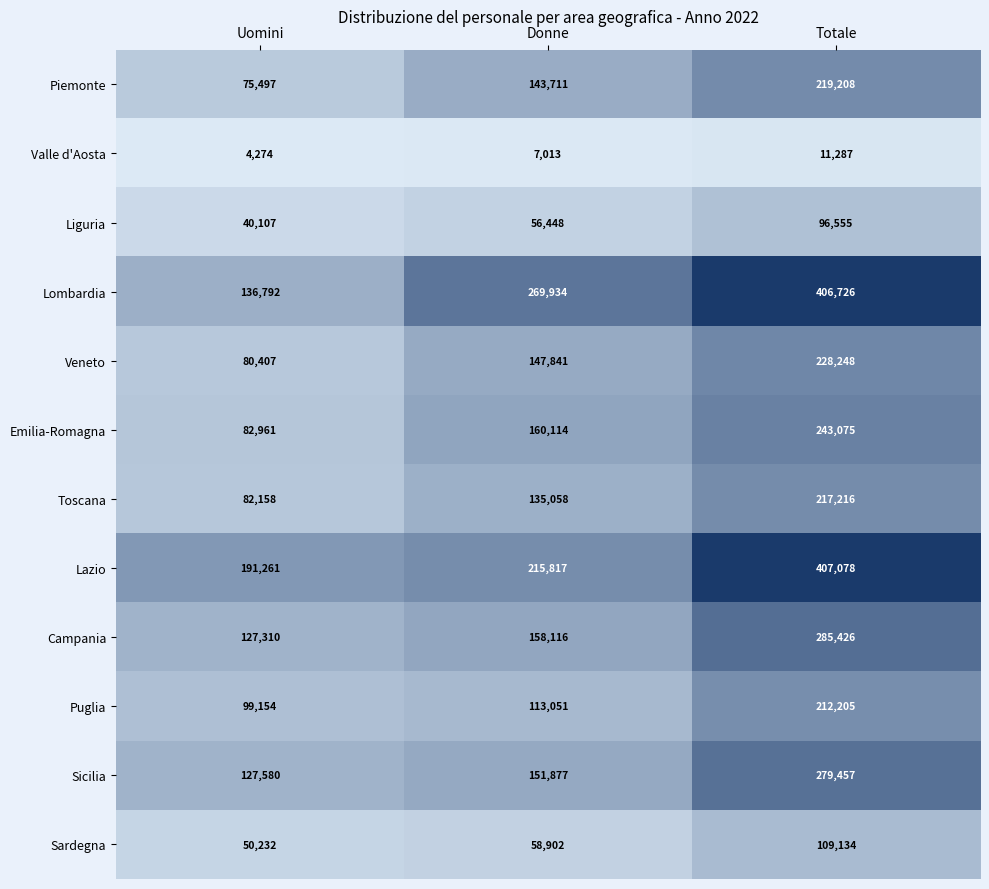

What is the difference between the Lazio values at Totale and Uomini?

215817